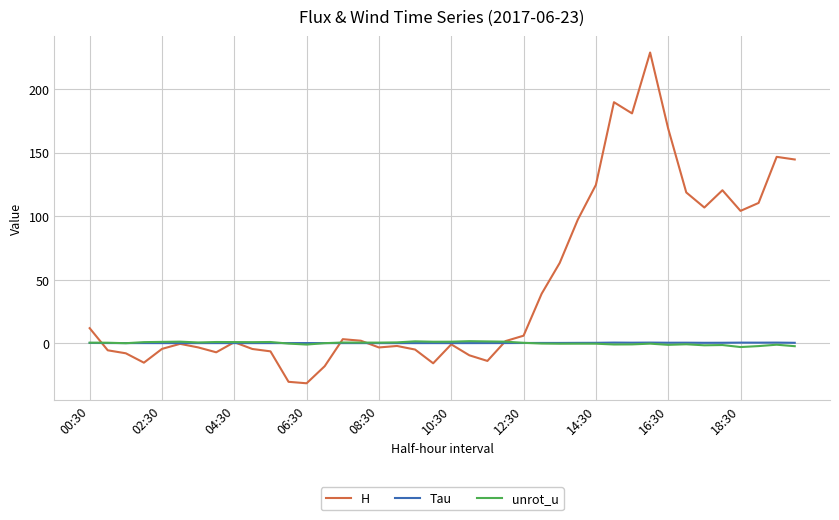

What is the average value of the unrot_u series?

-0.1